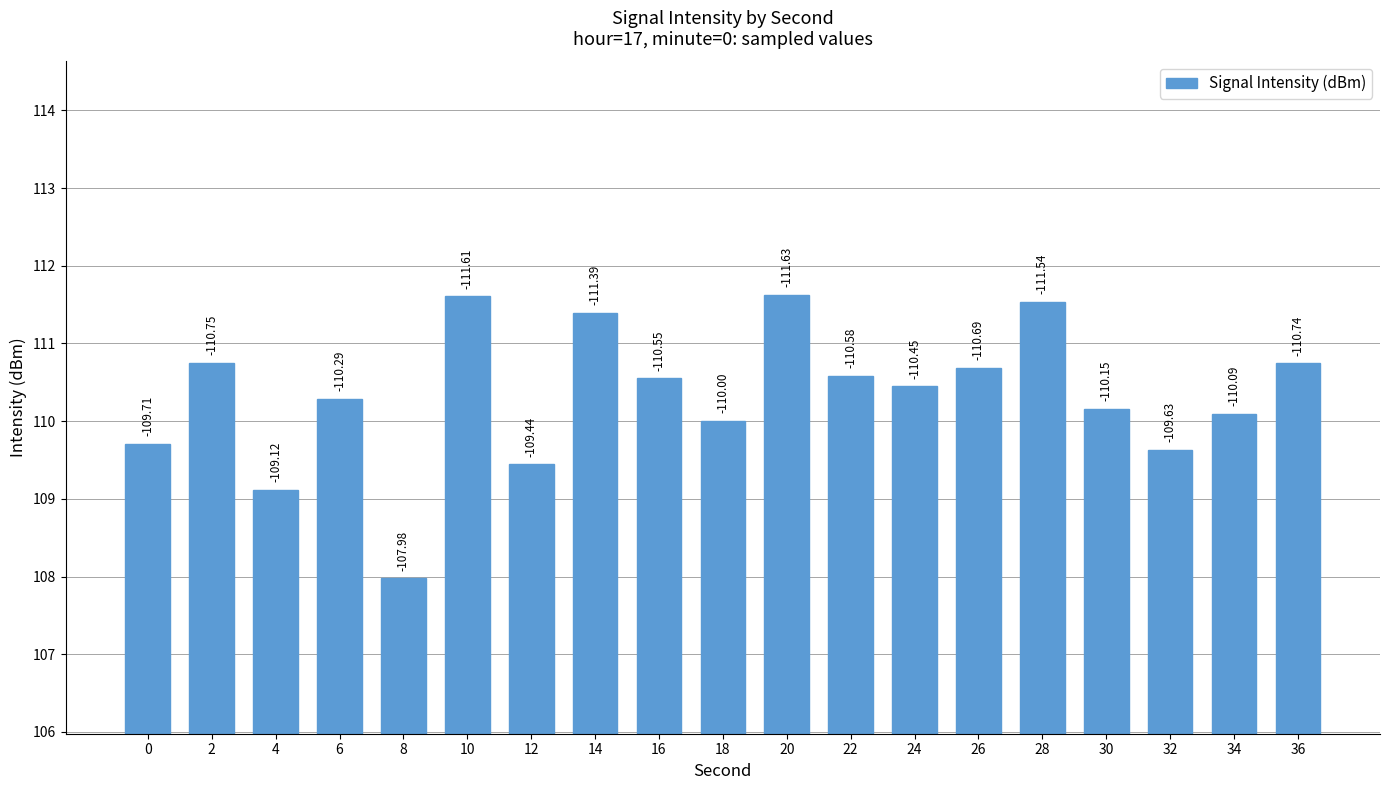

Does the chart contain any negative values?

No